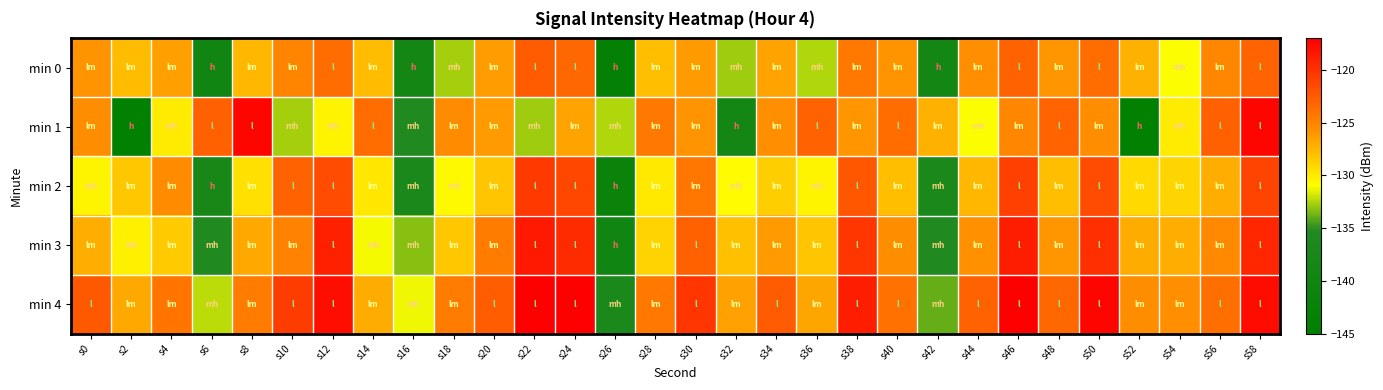

Which series has the widest spread of values?

min 1